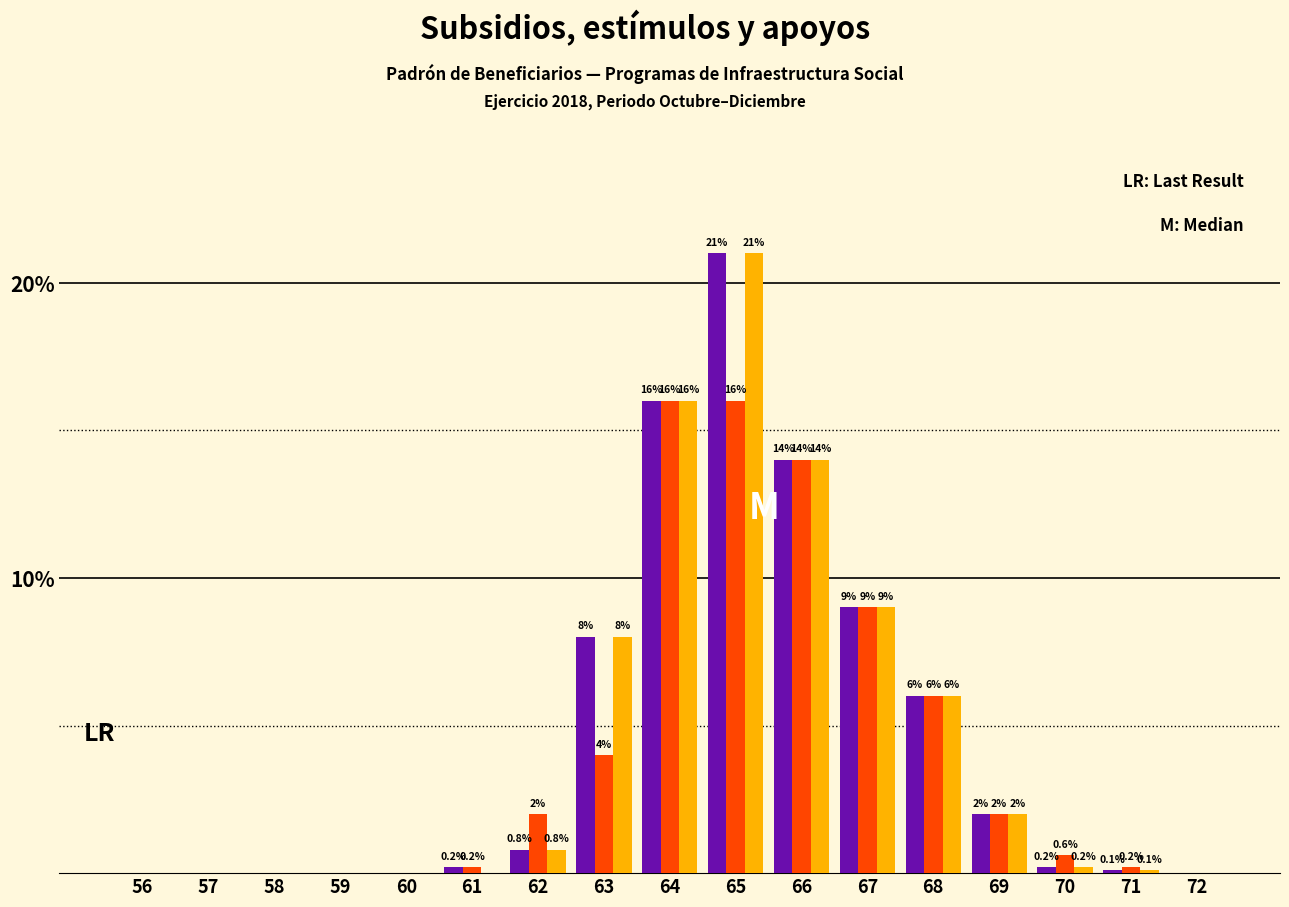

At which category is the sum across all series the highest?

65